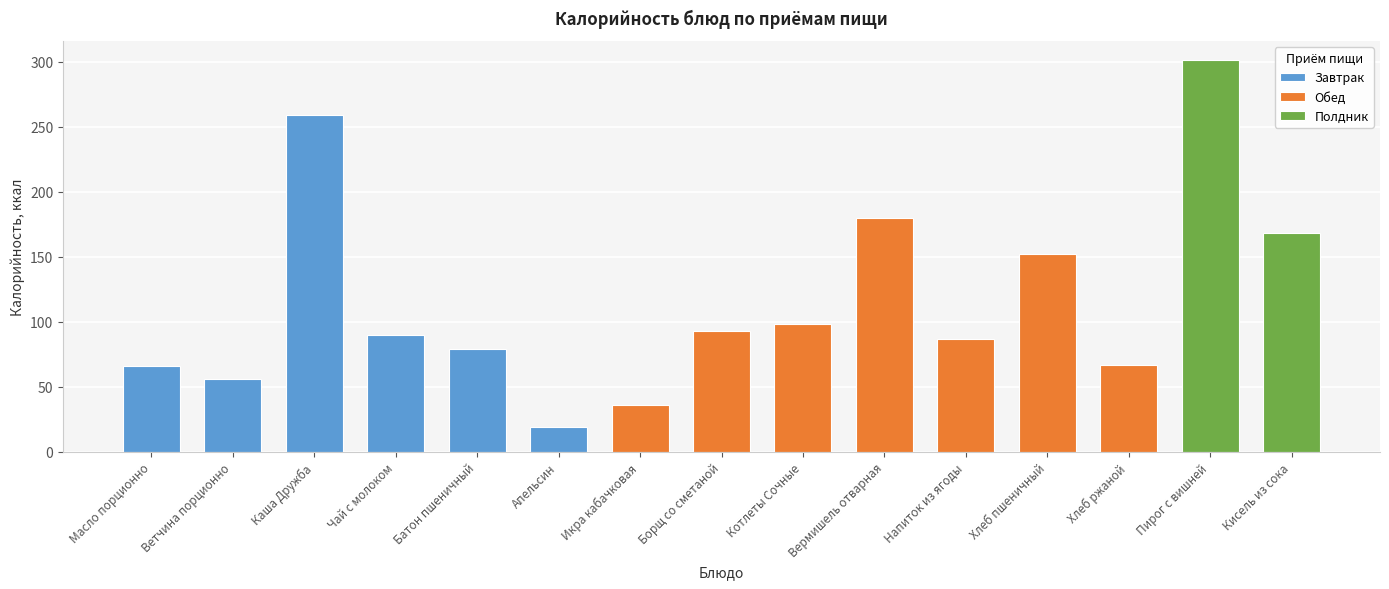

What is the value of the 1st bar from the left?

66